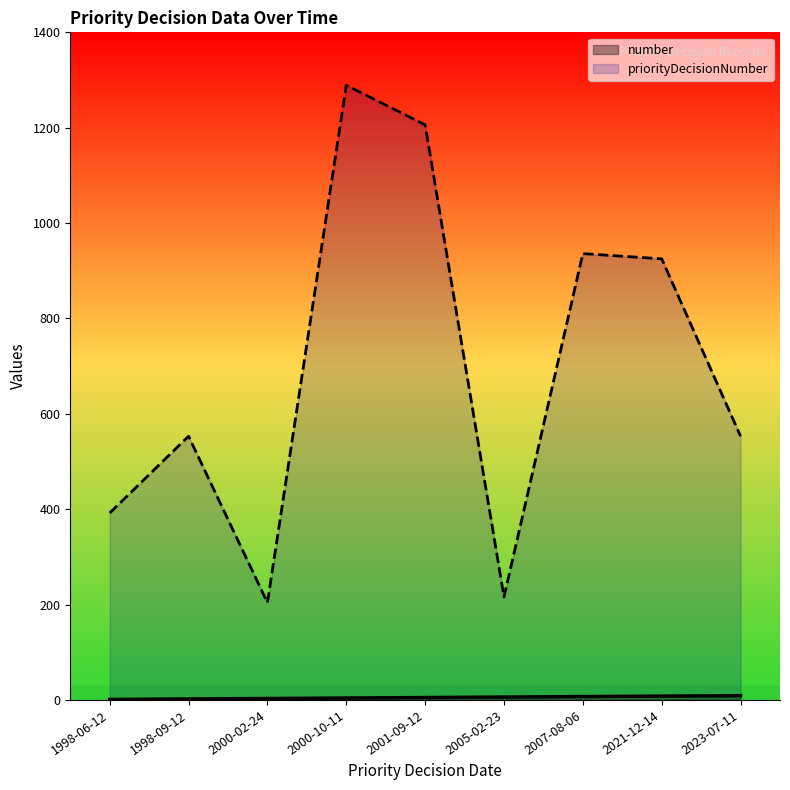

What is the value of the number point at the 8th from the left?

8